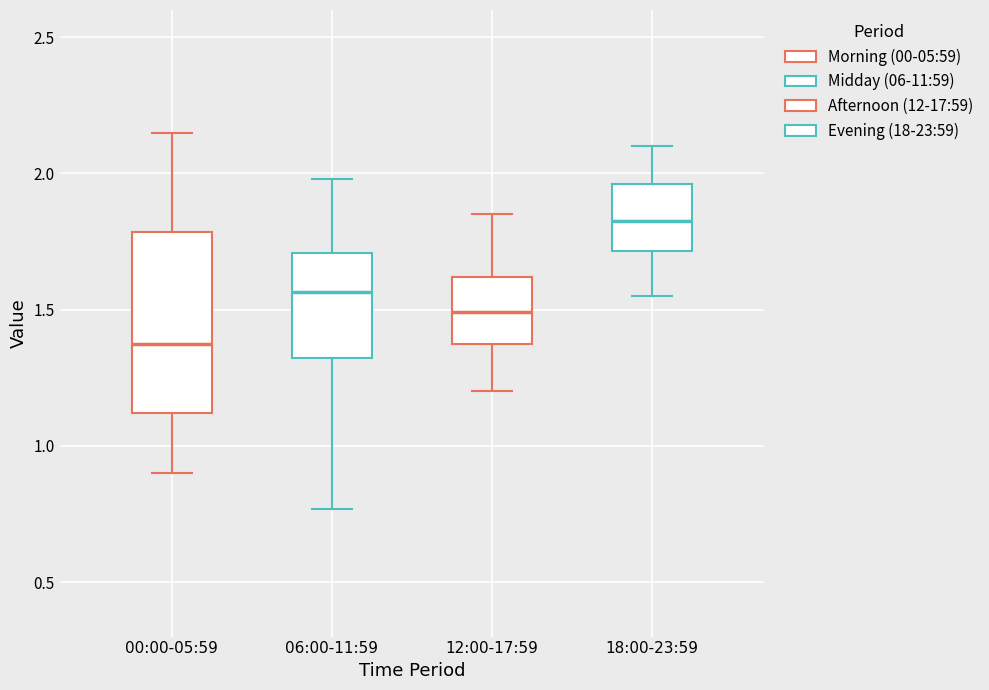

Where does the lower whisker of the box for 06:00-11:59 end on the y-axis? The values are not printed on the chart, so give them approximately, as read against the axis.

0.75